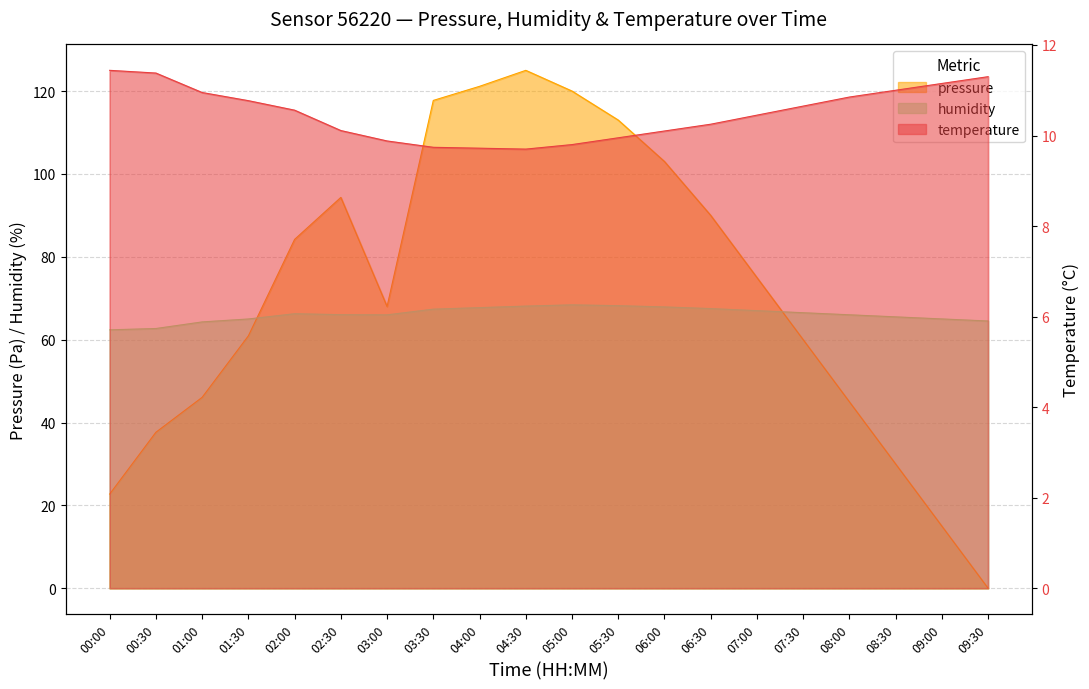

Is it true that temperature equals 2.8 at 08:30?

False